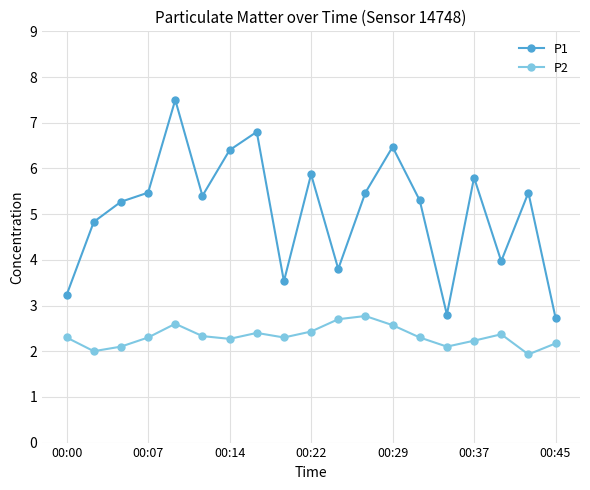

What is the maximum value shown in the chart?

7.5